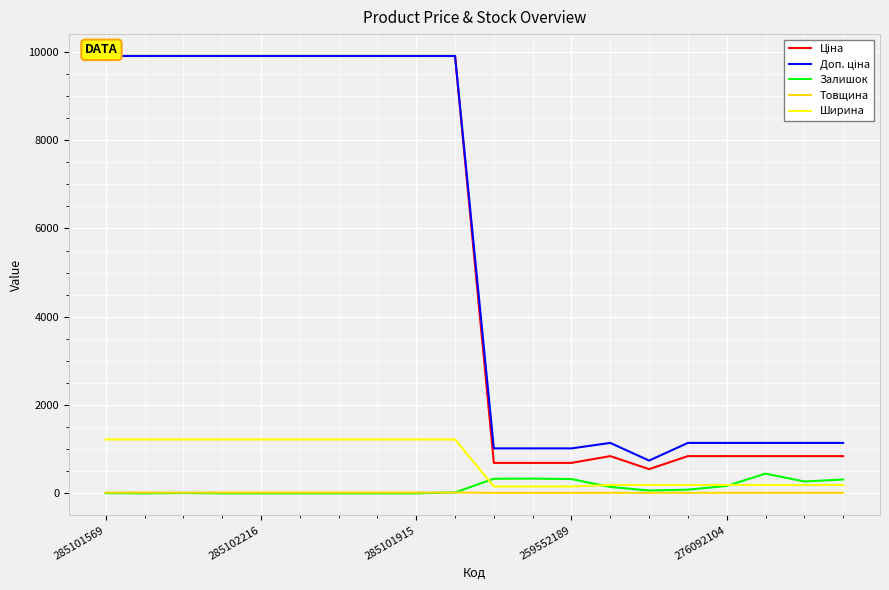

Where is the first local maximum for Ціна?

13